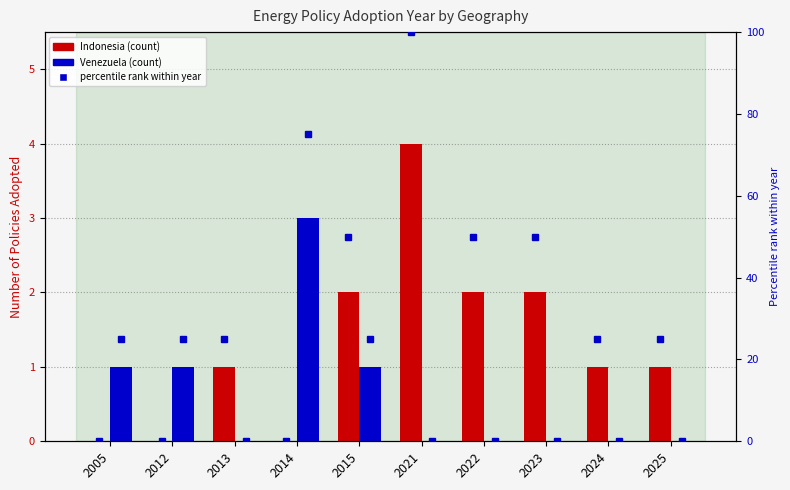

What value does the Indonesia series have at 2024?

1